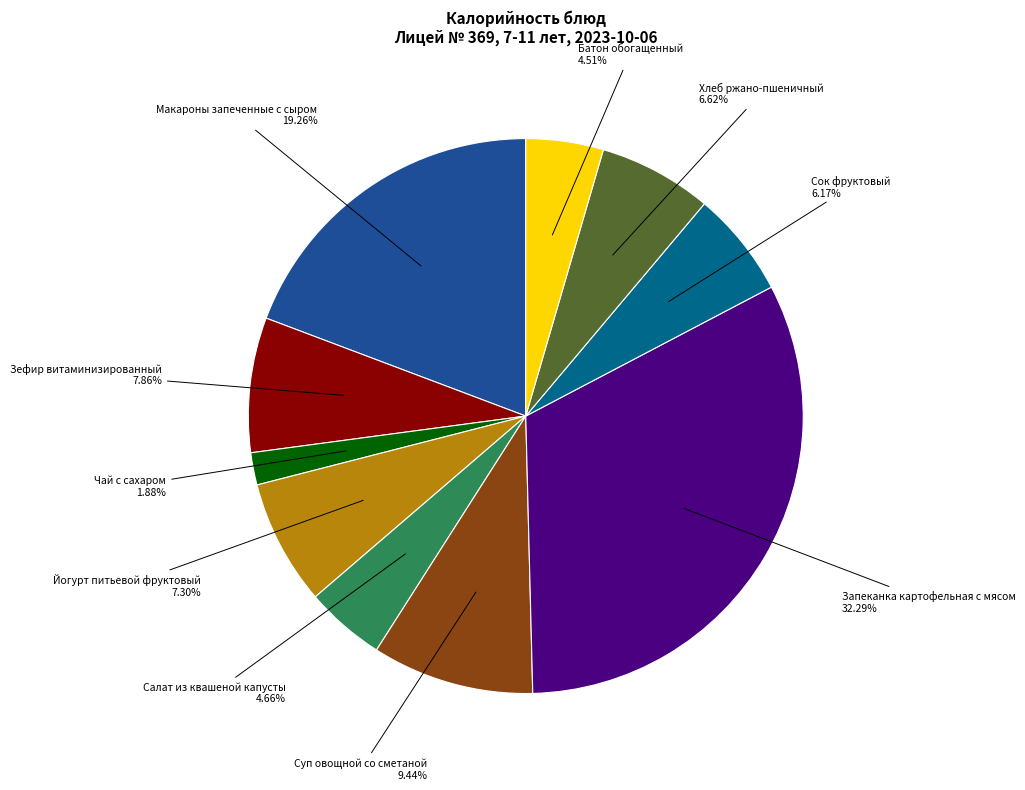

Is there any slice that represents more than half of the pie?

No